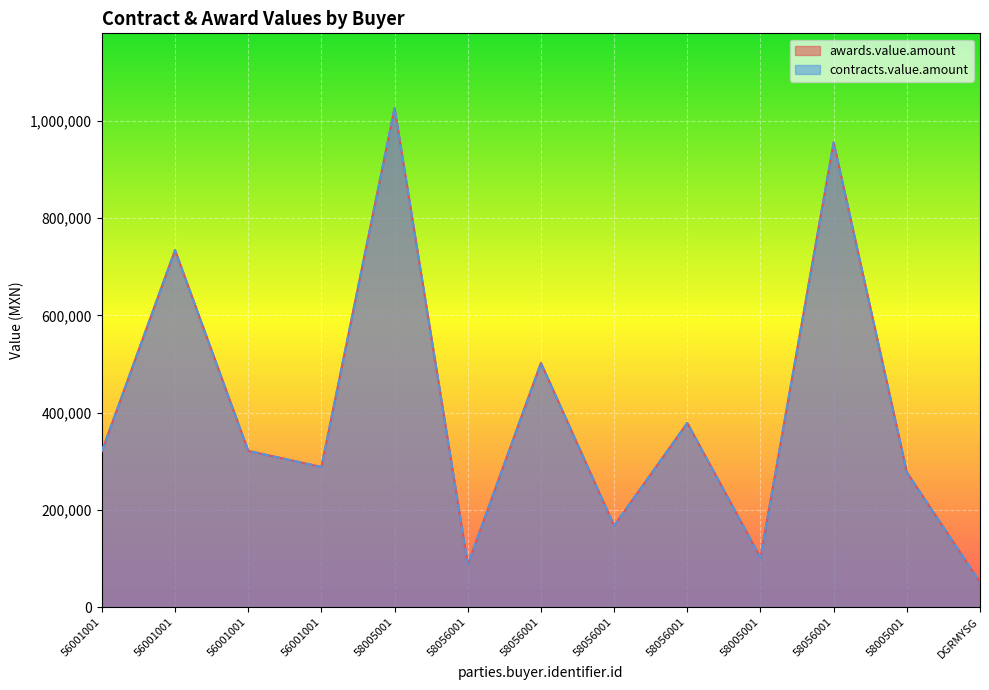

At which label is awards.value.amount closest to 538546?

58056001